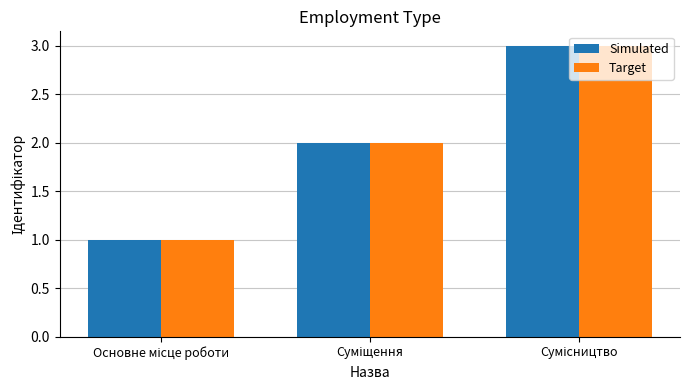

How many bars are there in each group?

2